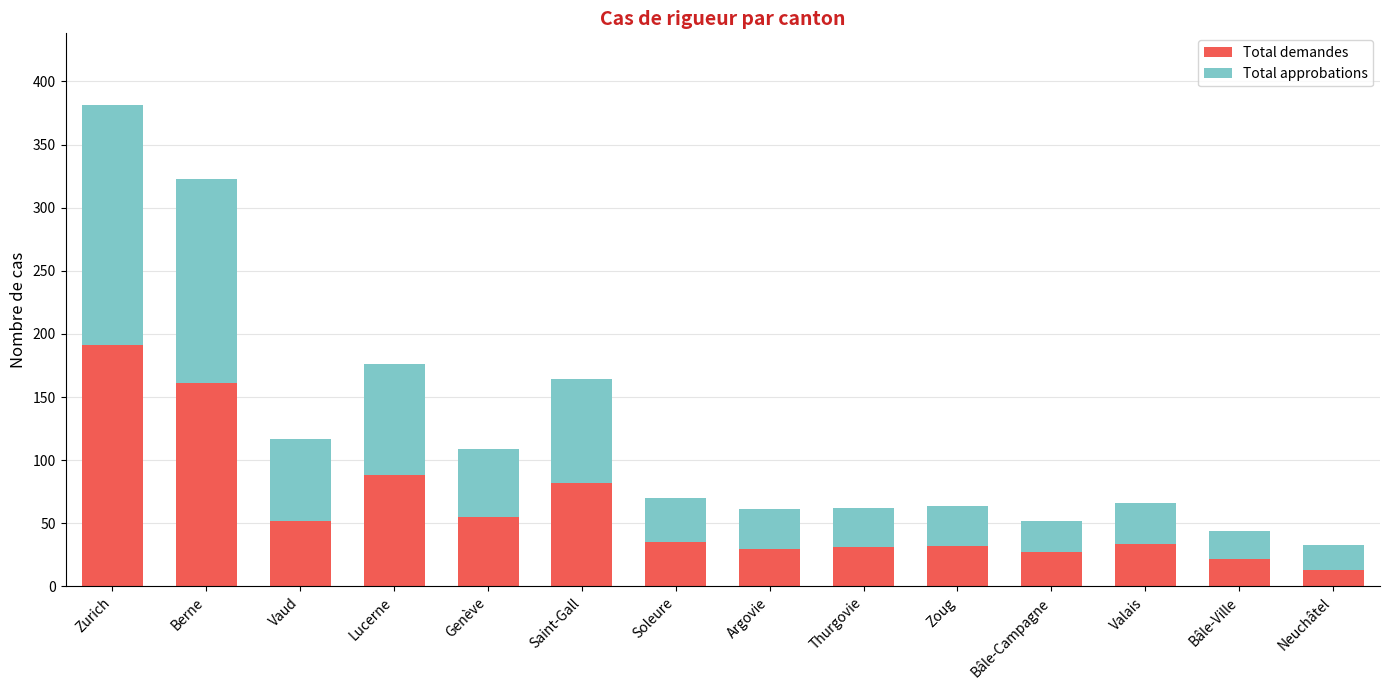

What is the total value across all series at Soleure?

70